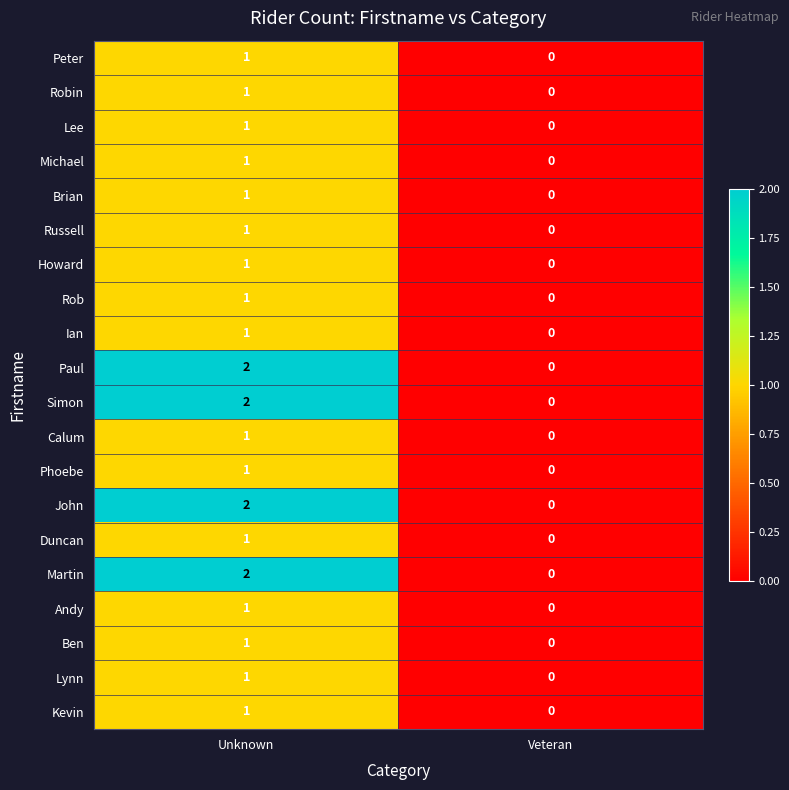

At which label is Lee closest to 0?

Veteran